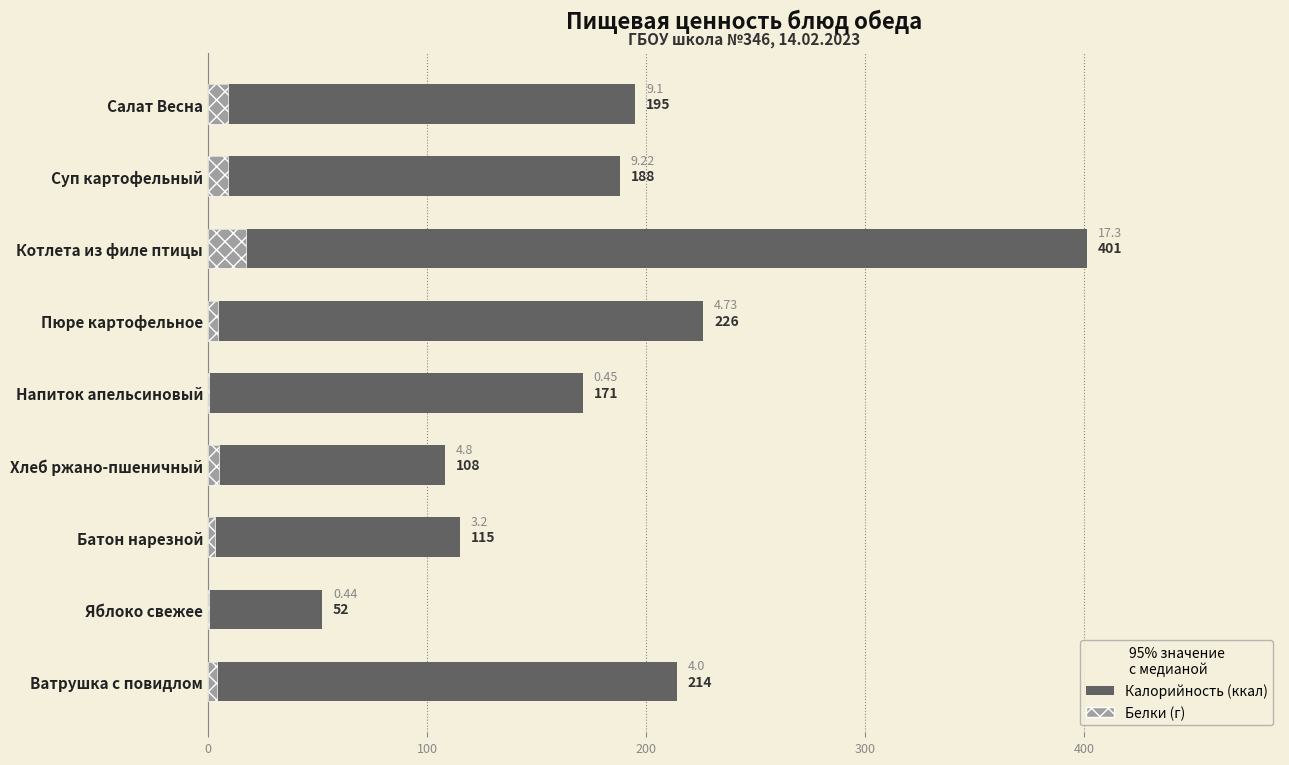

What is the difference between the second highest and second lowest values in the Белки (г) series?

8.8